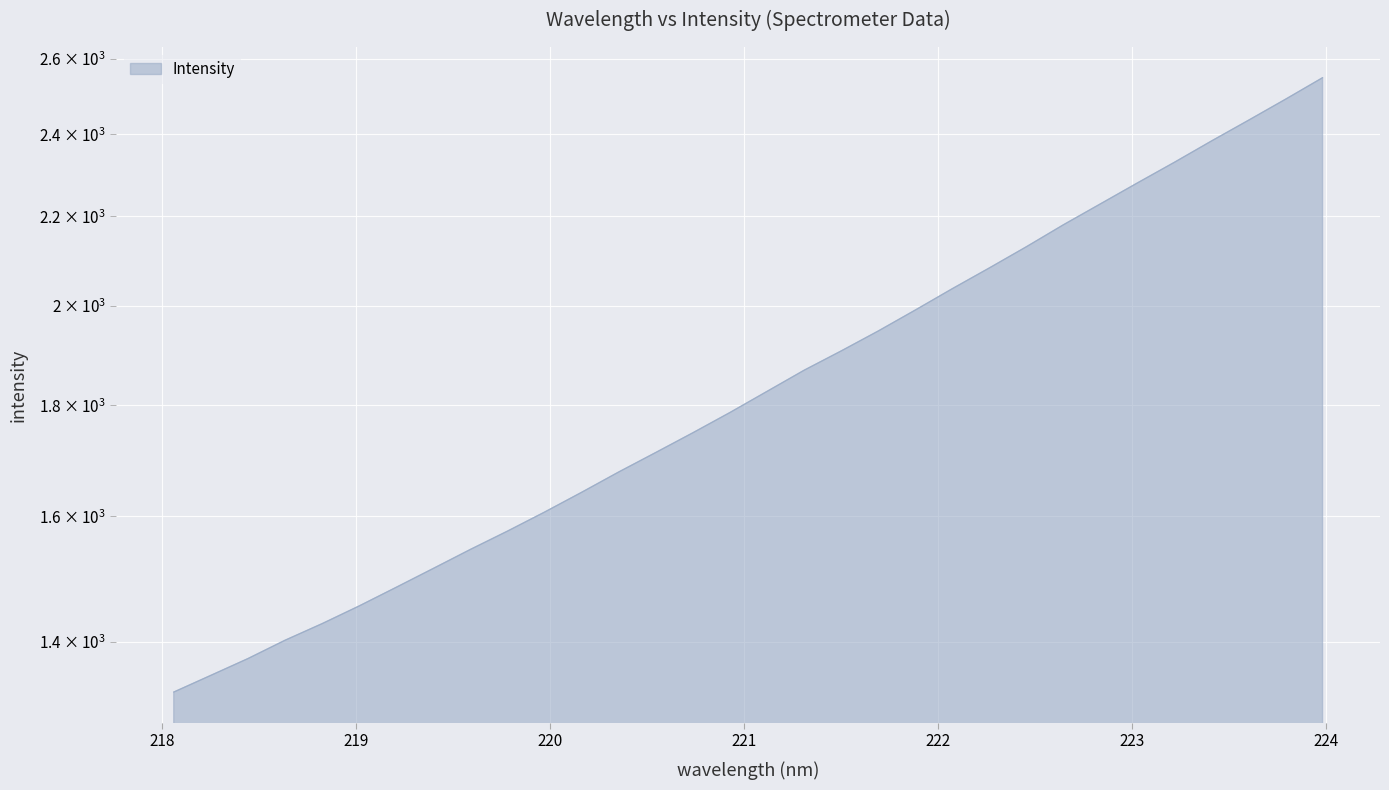

Rank the categories by value from lowest to highest.

218.0596, 218.2508, 218.442, 218.6332, 218.8244, 219.0156, 219.2067, 219.3979, 219.589, 219.7801, 219.9712, 220.1623, 220.3533, 220.5444, 220.7354, 220.9264, 221.1174, 221.3083, 221.4993, 221.6902, 221.8812, 222.0721, 222.263, 222.4538, 222.6447, 222.8355, 223.0264, 223.2172, 223.408, 223.5987, 223.7895, 223.9802